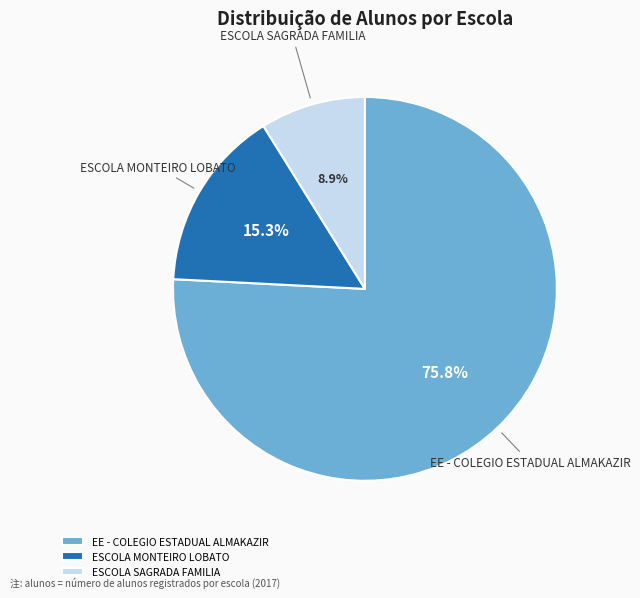

Rank the categories by value from lowest to highest.

ESCOLA SAGRADA FAMILIA, ESCOLA MONTEIRO LOBATO, EE - COLEGIO ESTADUAL ALMAKAZIR